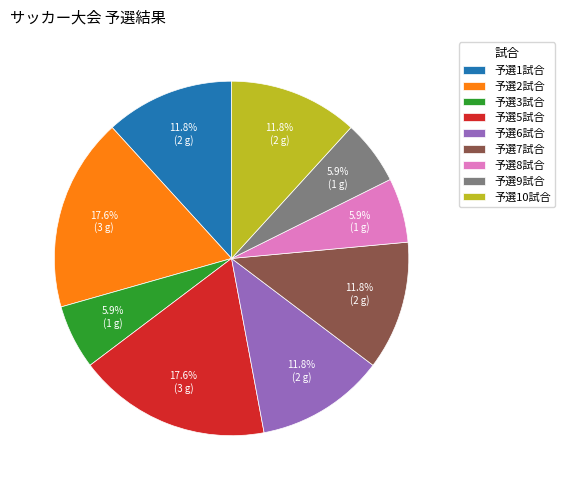

How many slices are in this pie chart?

9